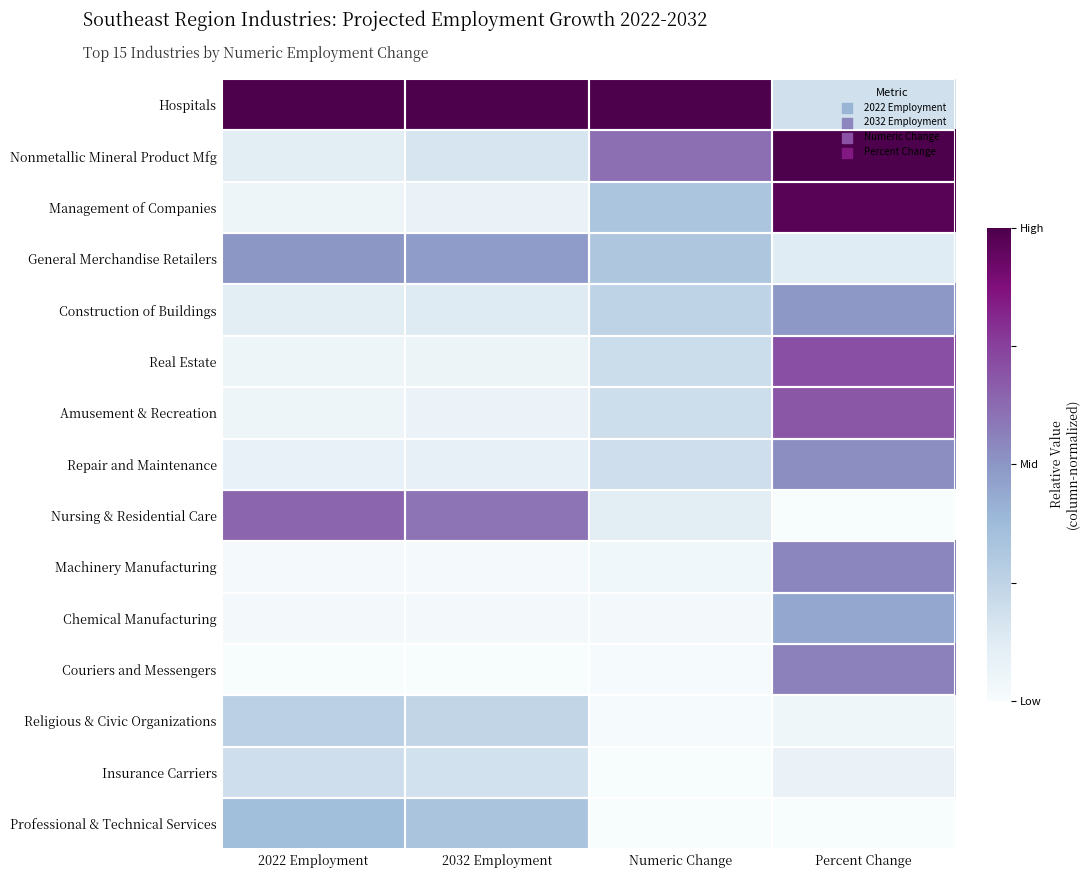

Rank the series at 2032 Employment from lowest to highest value.

Couriers and Messengers, Machinery Manufacturing, Chemical Manufacturing, Real Estate, Amusement & Recreation, Management of Companies, Repair and Maintenance, Construction of Buildings, Nonmetallic Mineral Product Mfg, Insurance Carriers, Religious & Civic Organizations, Professional & Technical Services, General Merchandise Retailers, Nursing & Residential Care, Hospitals